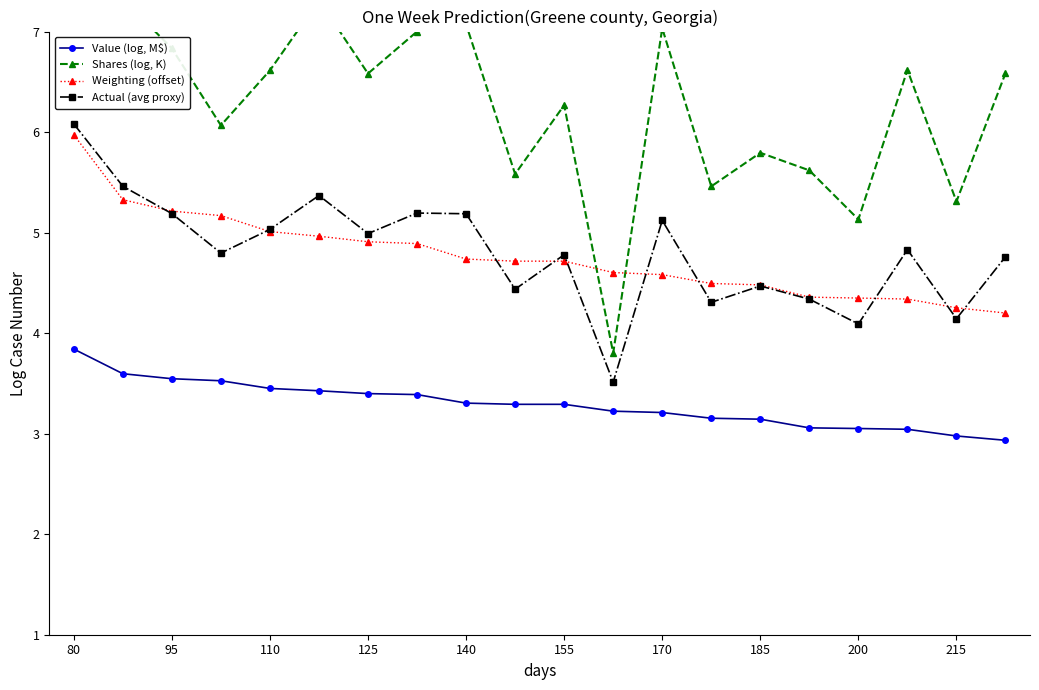

Is it true that Value (log, M$) equals 3.3 at 140?

True